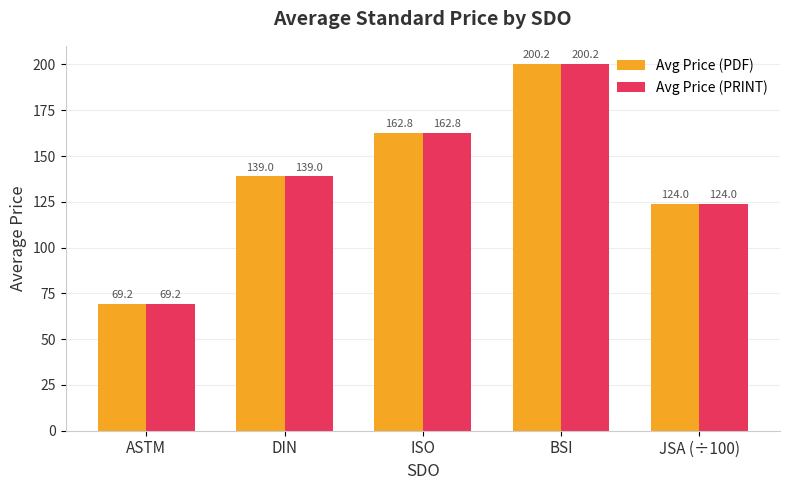

What is the value of the Avg Price (PDF) bar at the 5th from the left?

124.0